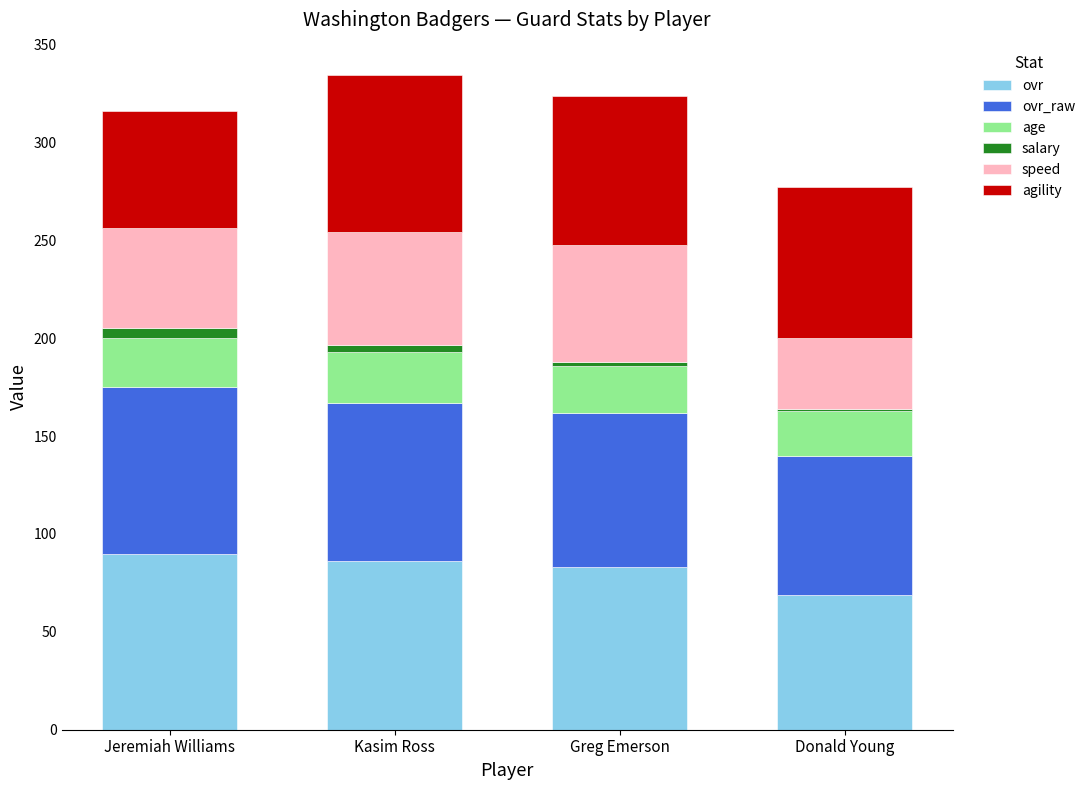

What is the difference between the maximum and minimum values in the ovr series?

21.0